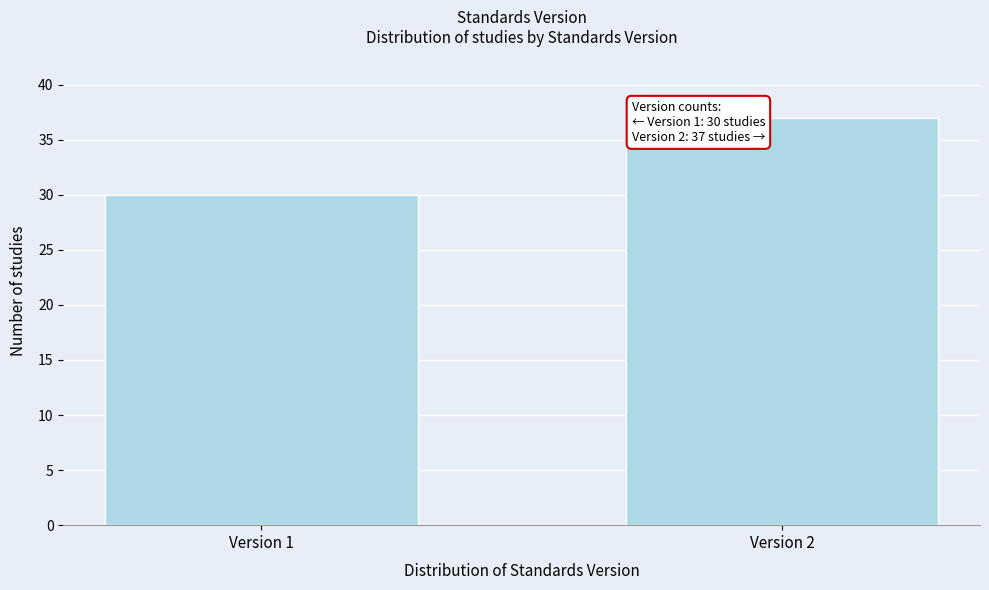

Reading left to right, extract all data points from this chart.

Version 1=30	Version 2=37